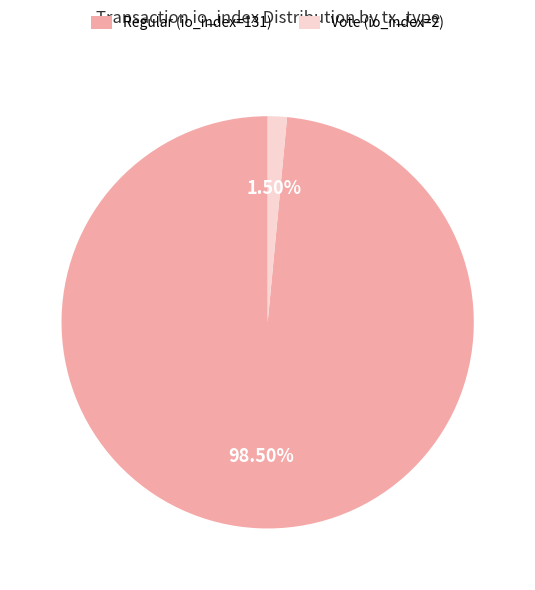

Rank the categories by value from highest to lowest.

Regular (io_index=131), Vote (io_index=2)